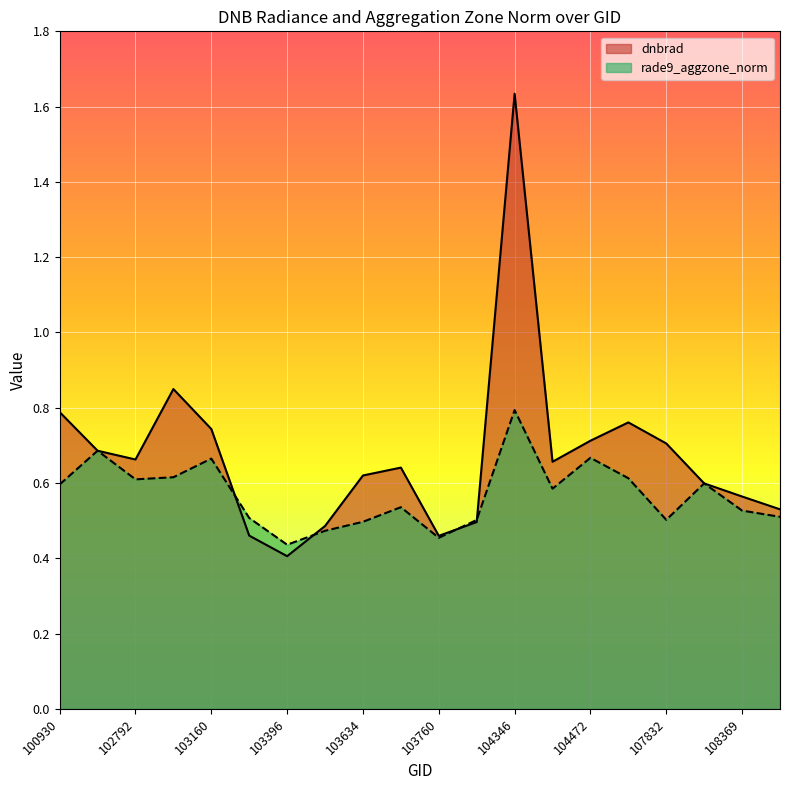

How many times do dnbrad and rade9_aggzone_norm cross each other?

4